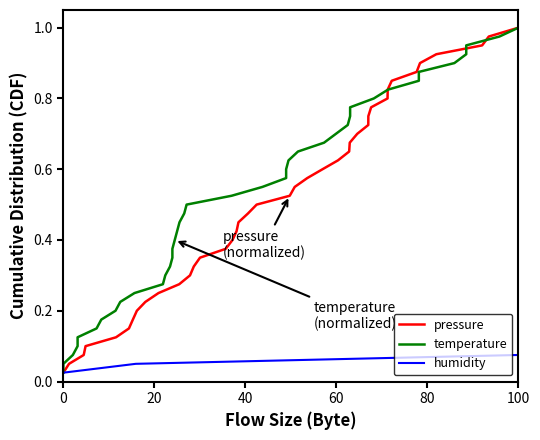

What is the sum of all pressure values?

20.5